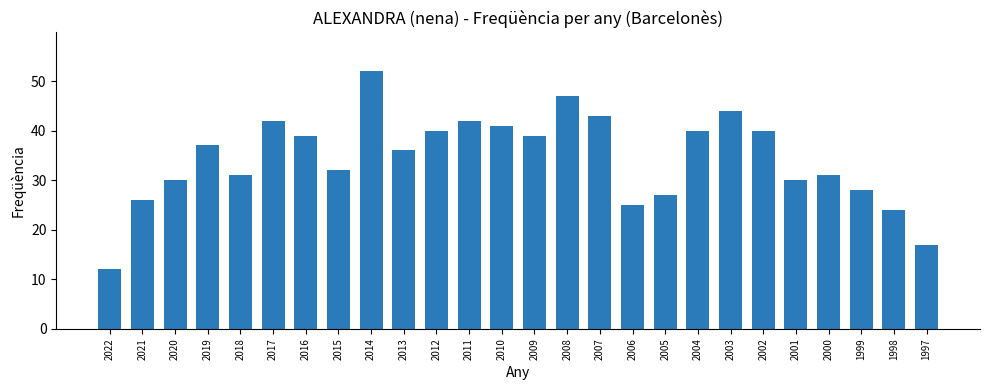

What is the change in value from 2015 to 2009?

+7